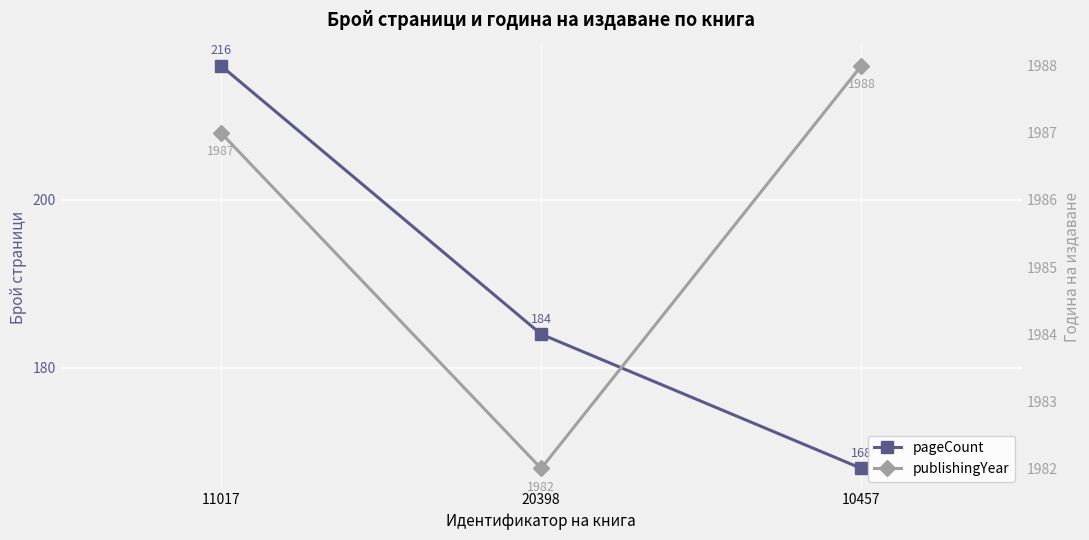

What are all the series names shown in the legend?

pageCount, publishingYear